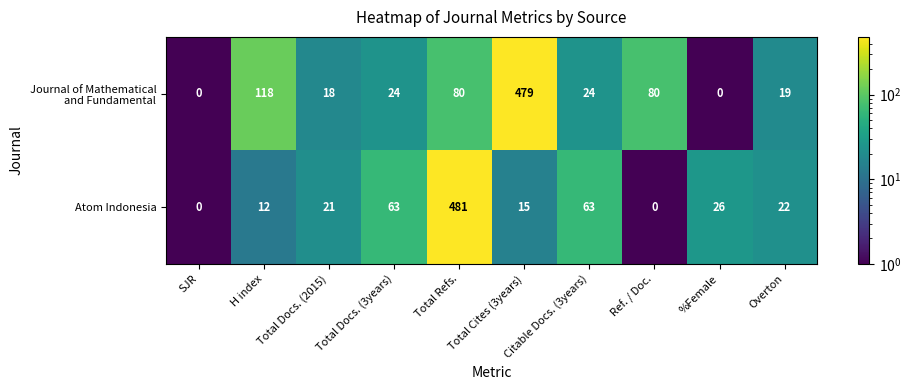

What is the sum of all Atom Indonesia values?

703